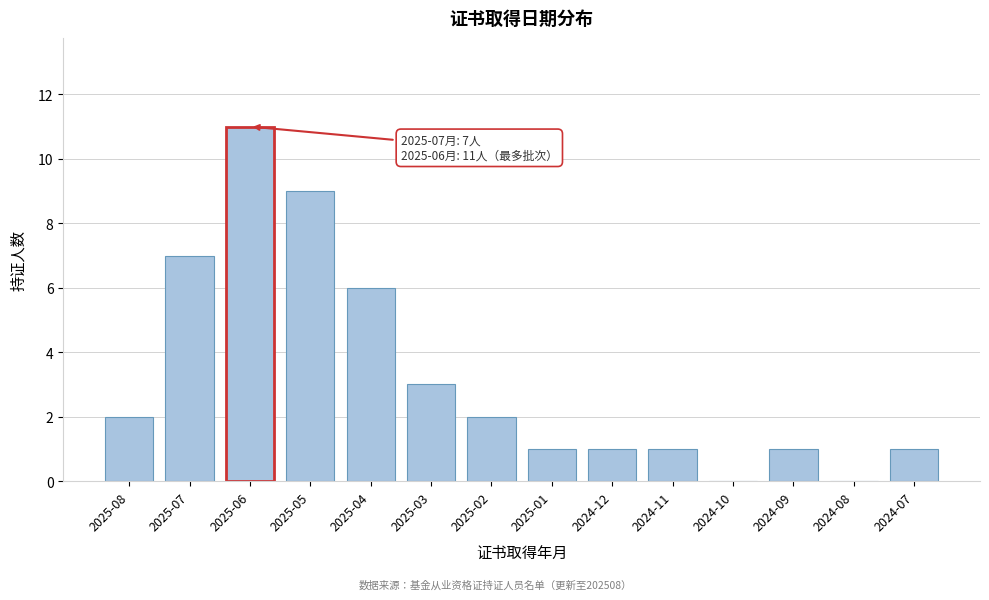

Reading left to right, what are all the values shown in this chart?

2025-08=2	2025-07=7	2025-06=11	2025-05=9	2025-04=6	2025-03=3	2025-02=2	2025-01=1	2024-12=1	2024-11=1	2024-10=0	2024-09=1	2024-08=0	2024-07=1